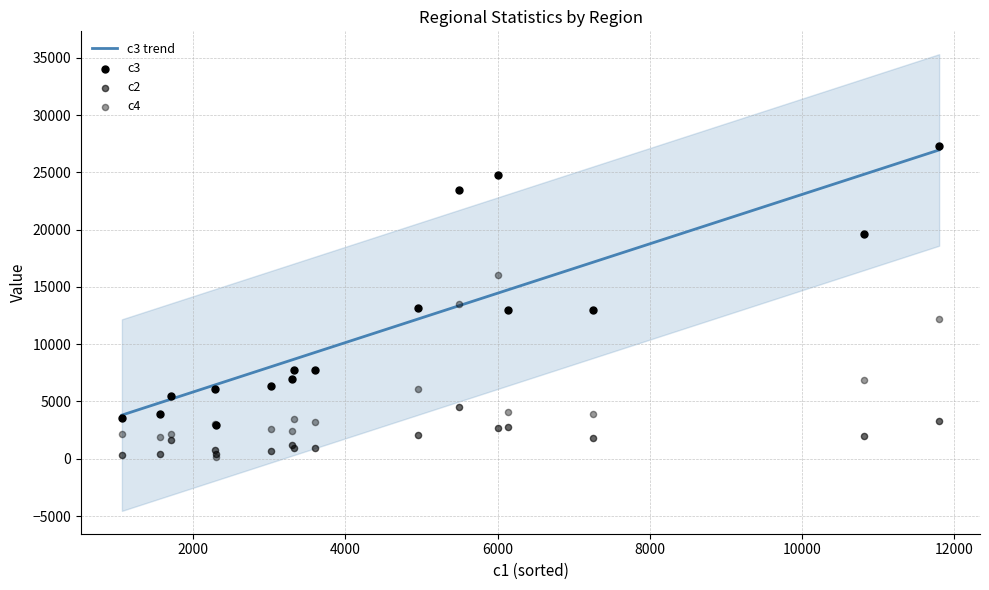

Which series contains the lowest Y value?

c4